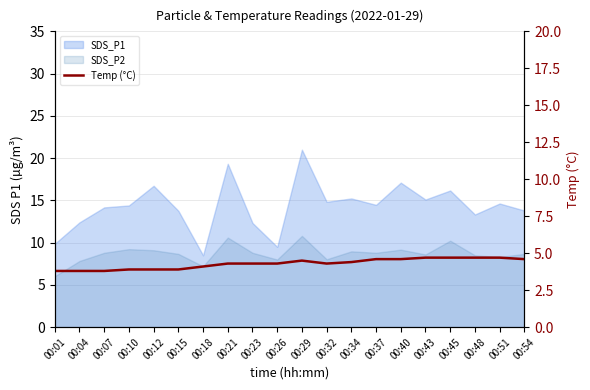

The value at 00:04 is 3.8. True or false?

True